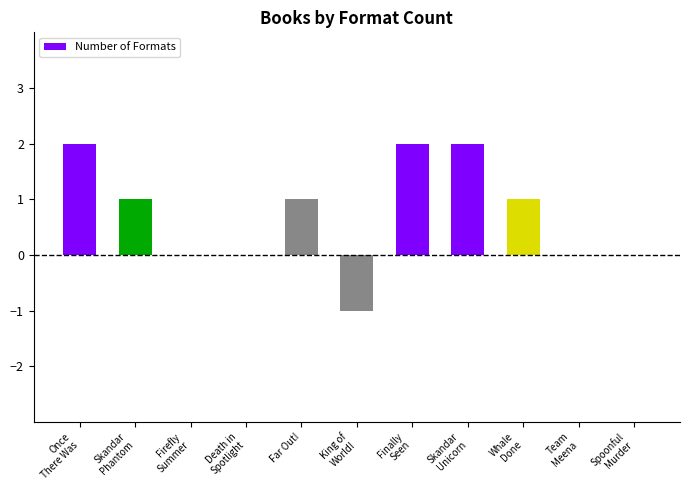

The value at Far Out! is 1. True or false?

True